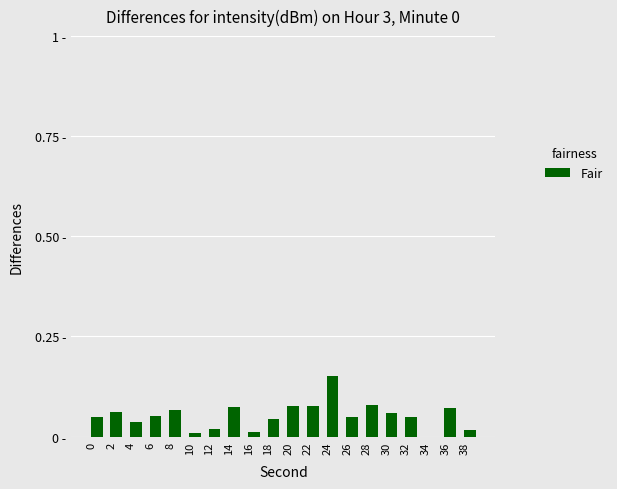

Reading left to right, list all the values displayed in this chart.

0=0.0	2=0.1	4=0.0	6=0.1	8=0.1	10=0.0	12=0.0	14=0.1	16=0.0	18=0.0	20=0.1	22=0.1	24=0.1	26=0.0	28=0.1	30=0.1	32=0.0	34=0.0	36=0.1	38=0.0